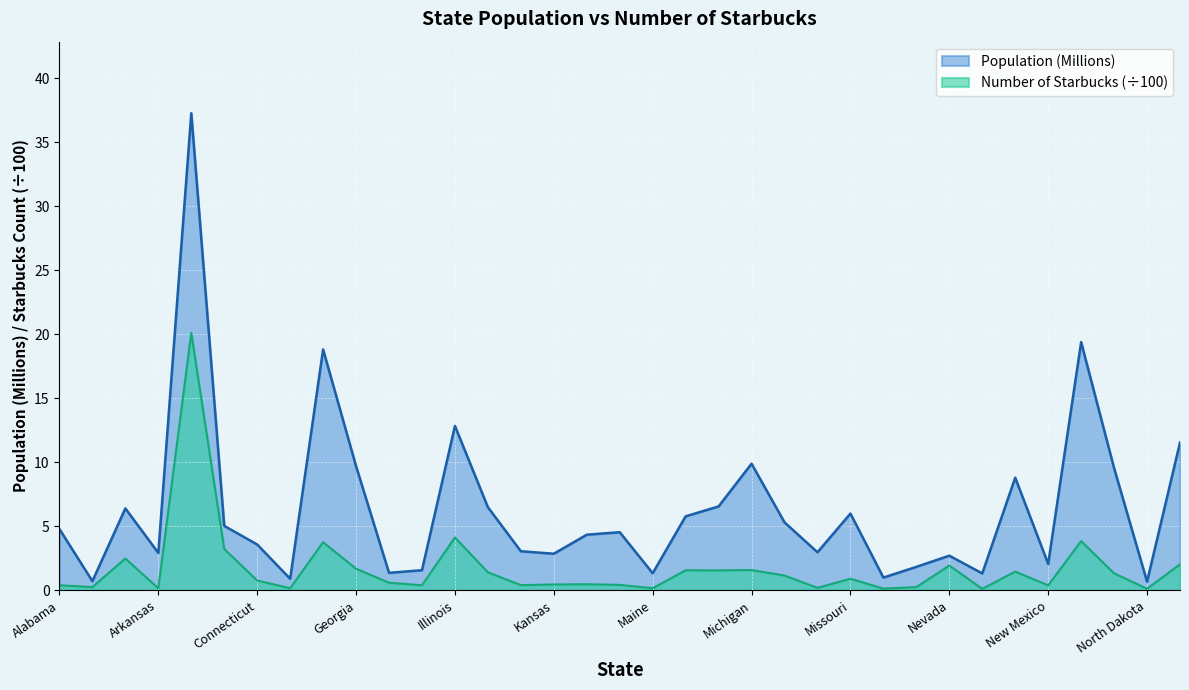

At which category is the sum across all series the highest?

California